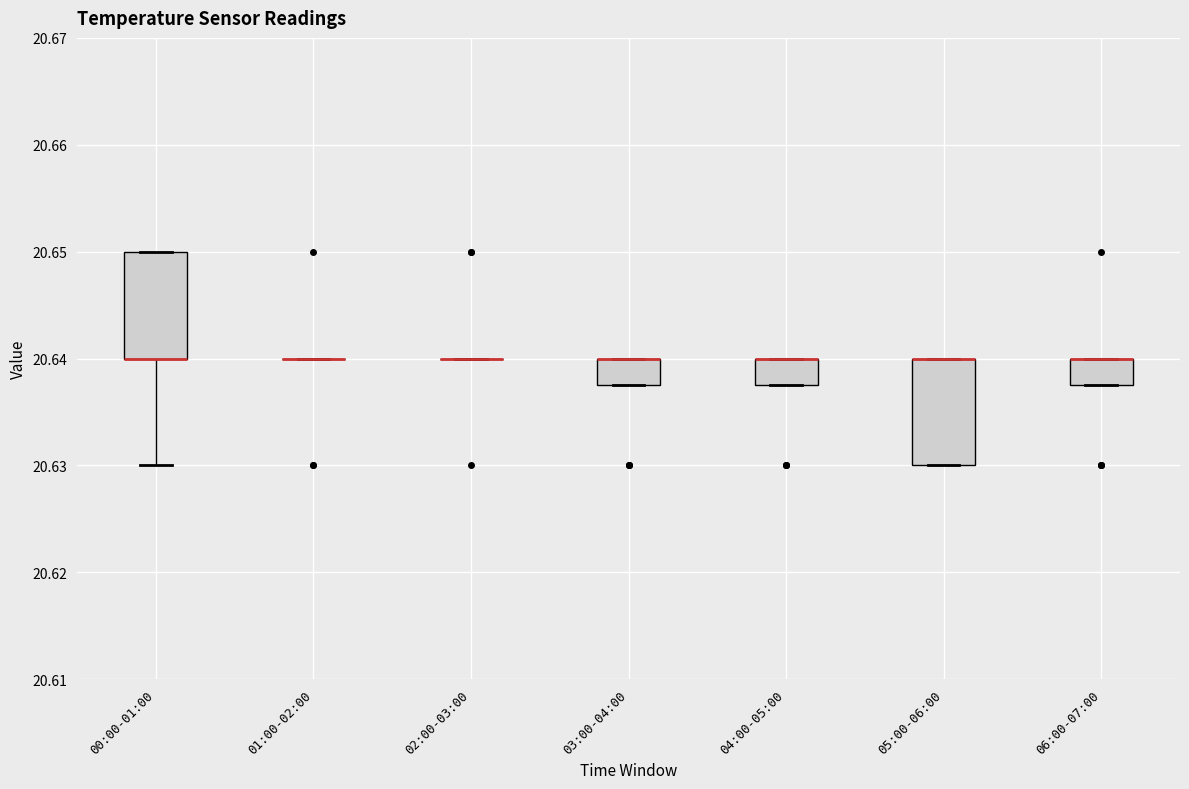

Reading left to right, read every box against the y-axis: the position of its median line, the range the box covers, and the ends of its whiskers. The values are not printed on the chart, so give them approximately, as read against the axis.

00:00-01:00: median 20.640 (drawn on the box's lower edge), box 20.640 to 20.650, whiskers 20.630 to 20.650
01:00-02:00: box collapsed to a line at 20.640, whiskers 20.640 to 20.640
02:00-03:00: box collapsed to a line at 20.640, whiskers 20.640 to 20.640
03:00-04:00: median 20.640 (drawn on the box's upper edge), box 20.638 to 20.640, whiskers 20.638 to 20.640
04:00-05:00: median 20.640 (drawn on the box's upper edge), box 20.638 to 20.640, whiskers 20.638 to 20.640
05:00-06:00: median 20.640 (drawn on the box's upper edge), box 20.630 to 20.640, whiskers 20.630 to 20.640
06:00-07:00: median 20.640 (drawn on the box's upper edge), box 20.638 to 20.640, whiskers 20.638 to 20.640